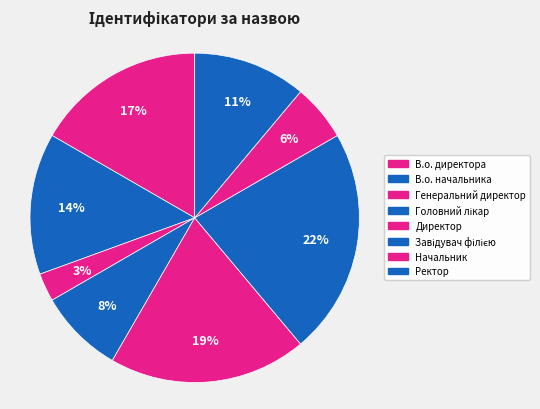

The Генеральний директор slice represents 3% of the pie. True or false?

True